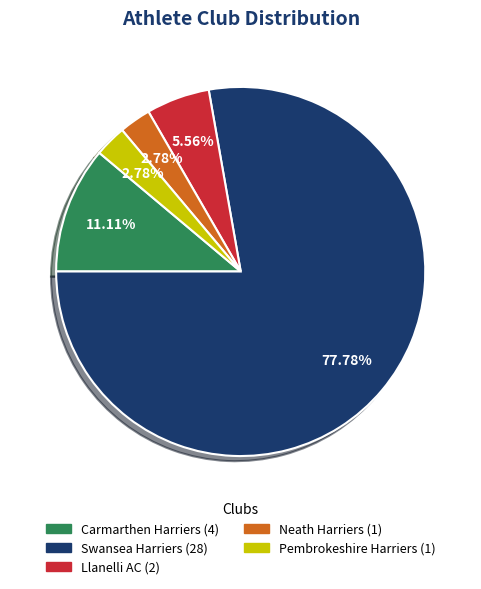

Is the sum of Neath Harriers and Swansea Harriers greater than half?

Yes